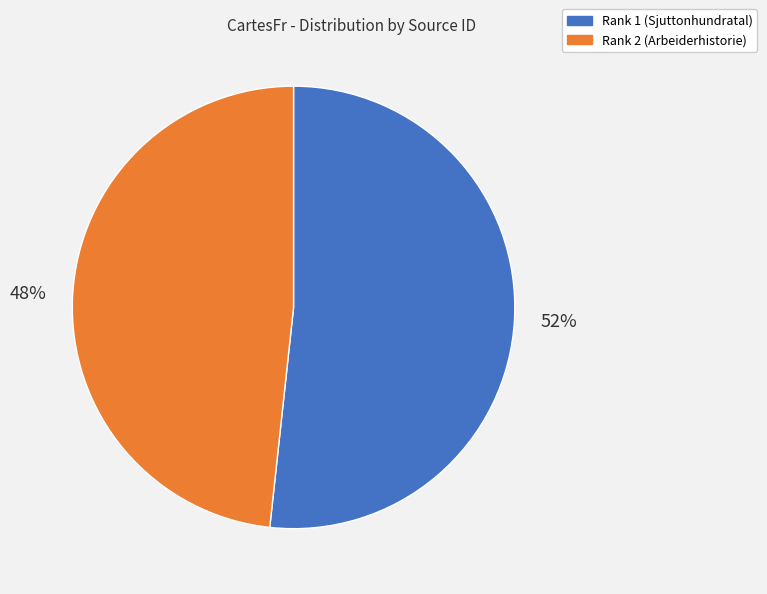

Is there any slice that represents more than half of the pie?

Yes